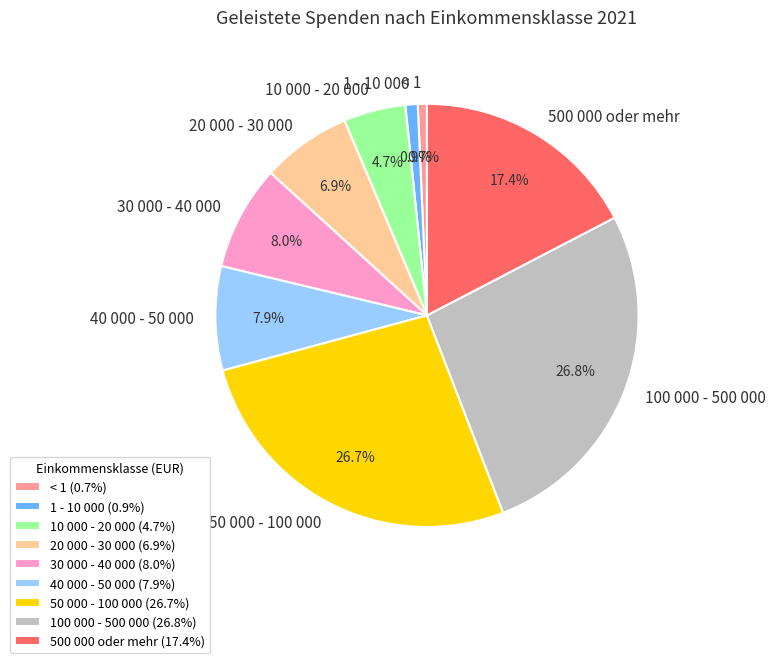

What percentage do 30 000 - 40 000 and 50 000 - 100 000 together represent?

34.7%